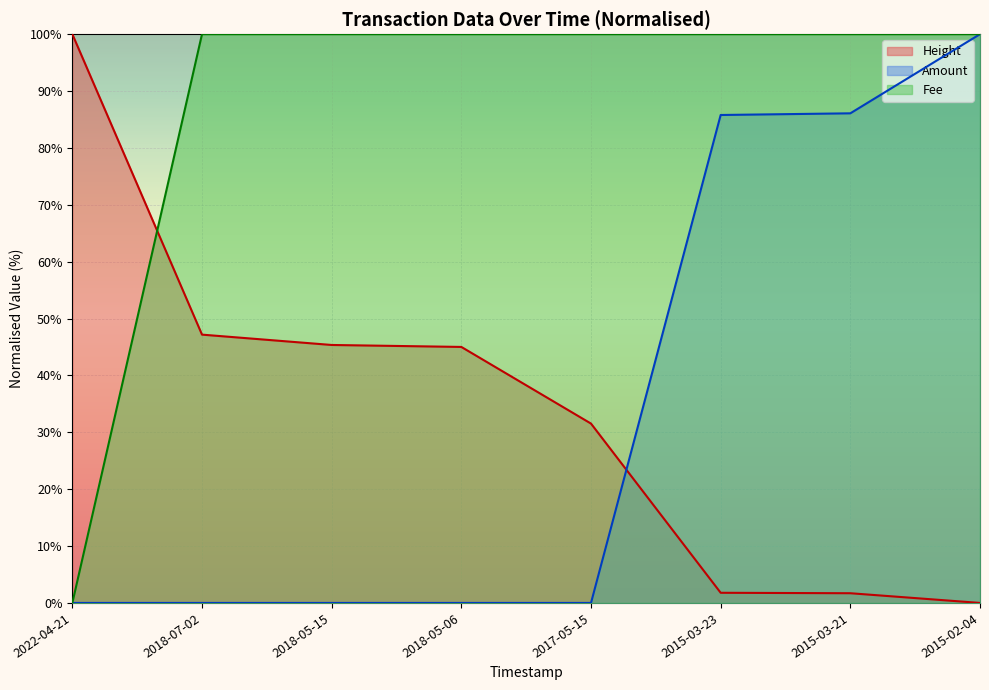

Between 2018-05-06 and 2015-03-23, which is larger?

2015-03-23